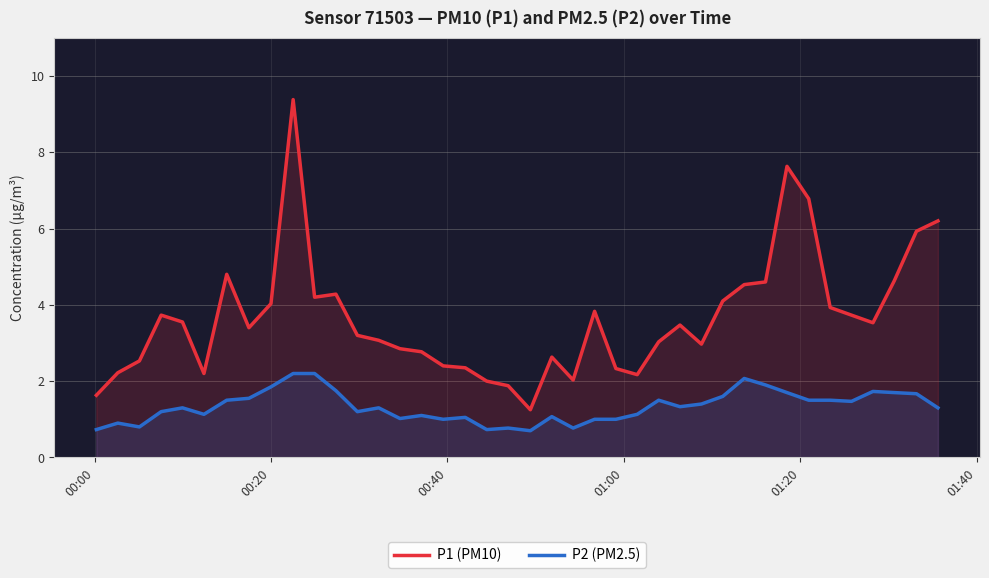

What is the maximum value for P2 (PM2.5)?

2.2